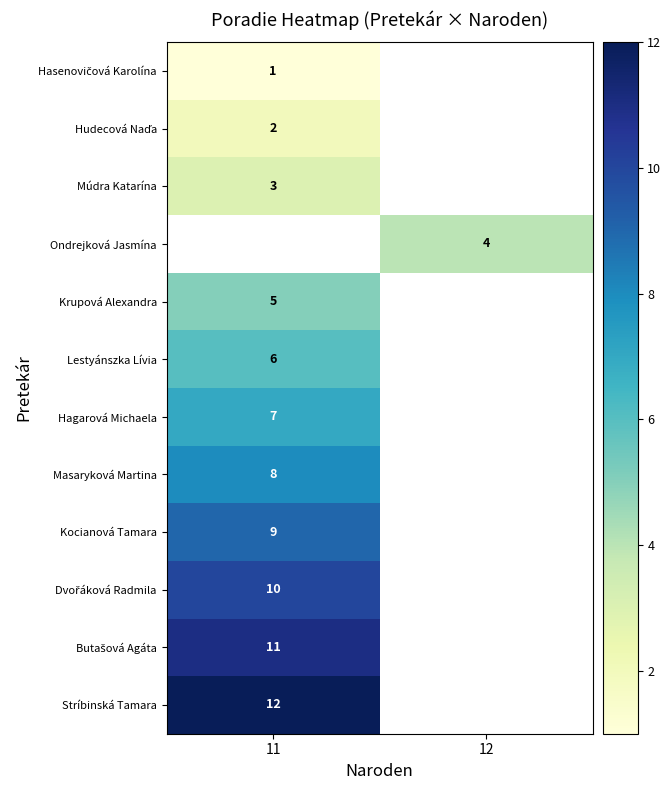

True or false: Lestyánszka Lívia has a value of 6 at 11.

True